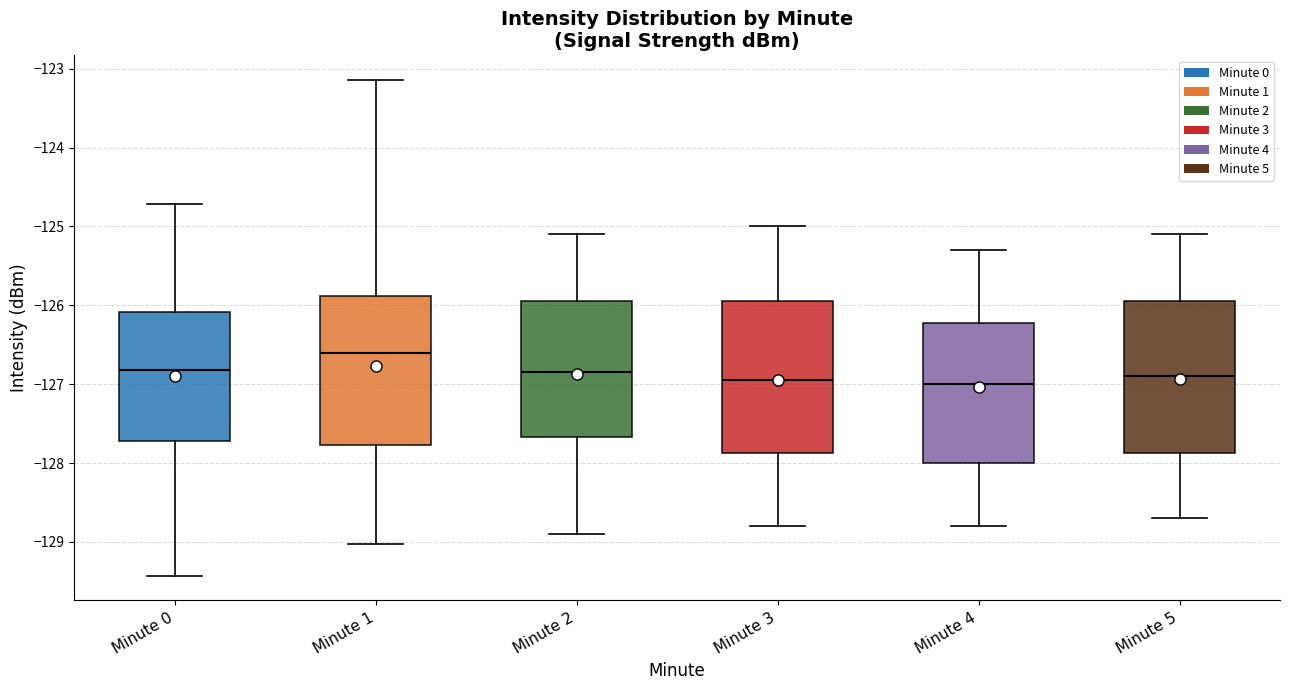

Which box has the highest median line?

Minute 1